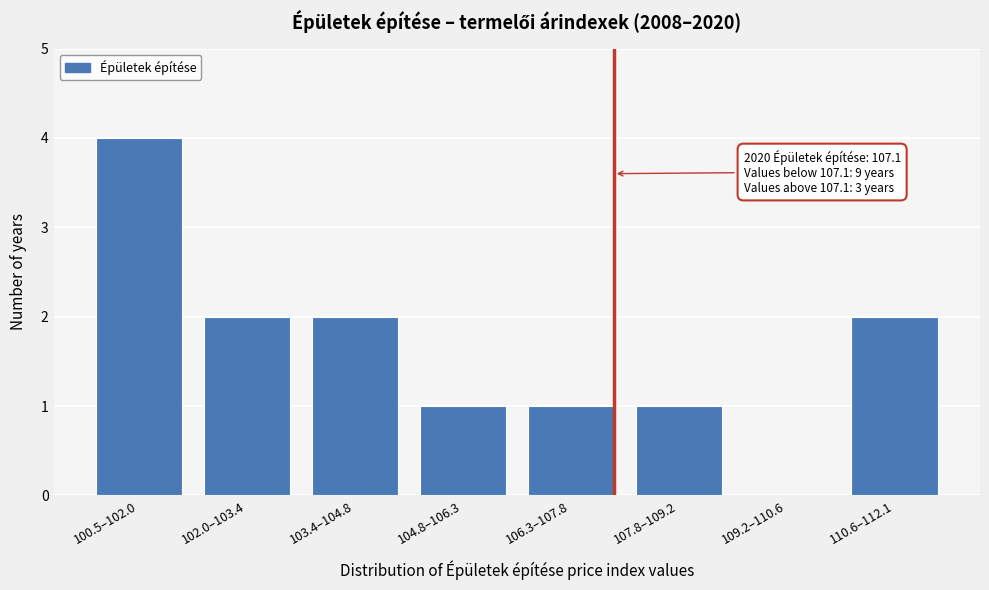

Reading right to left, extract all data points from this chart.

110.6–112.1=2	109.2–110.6=0	107.8–109.2=1	106.3–107.8=1	104.8–106.3=1	103.4–104.8=2	102.0–103.4=2	100.5–102.0=4